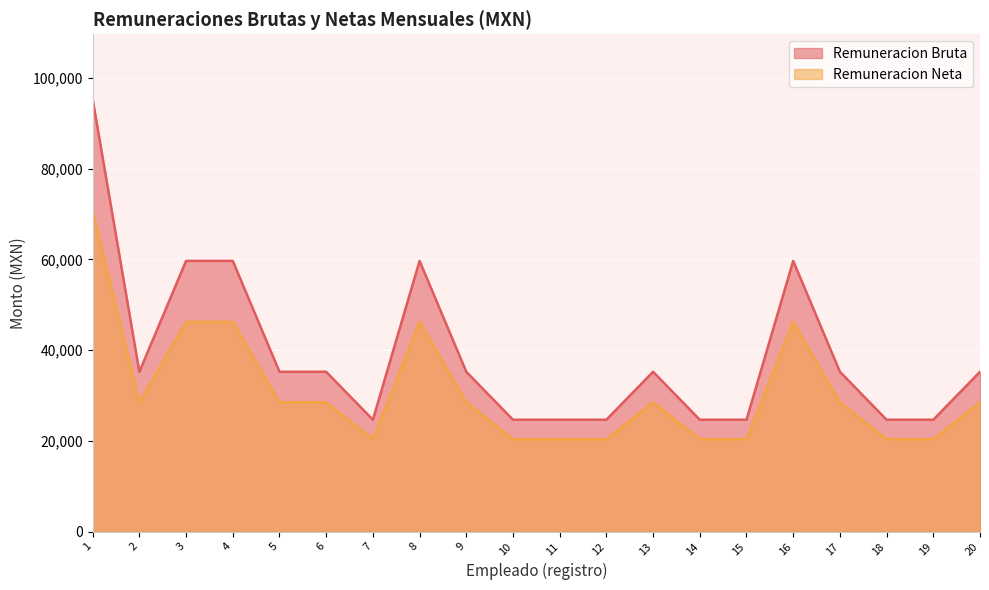

Between 6 and 12, which series saw the biggest shift?

Remuneracion Bruta